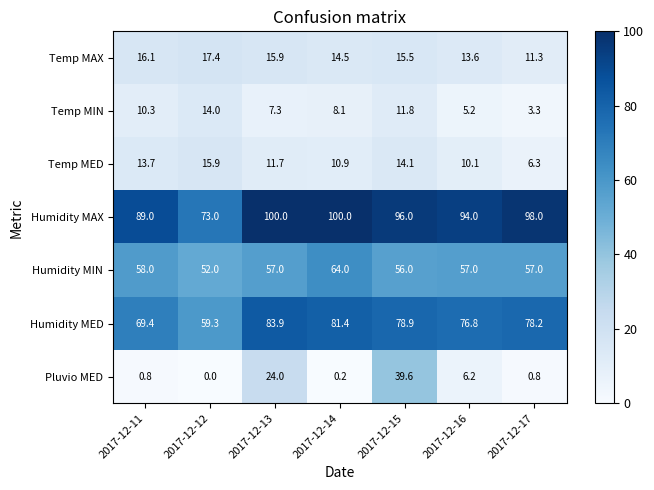

At 2017-12-12, list the series in order from largest to smallest.

Humidity MAX, Humidity MED, Humidity MIN, Temp MAX, Temp MED, Temp MIN, Pluvio MED